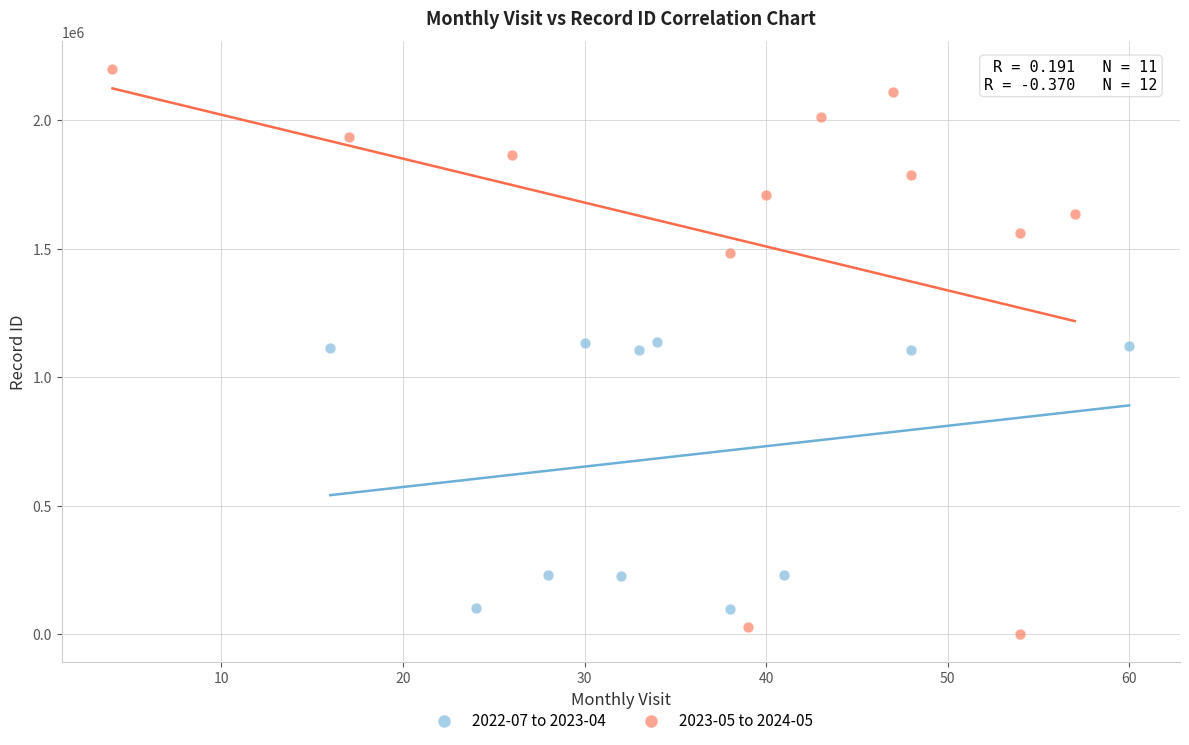

Which series contains the highest Y value?

2023-05 to 2024-05